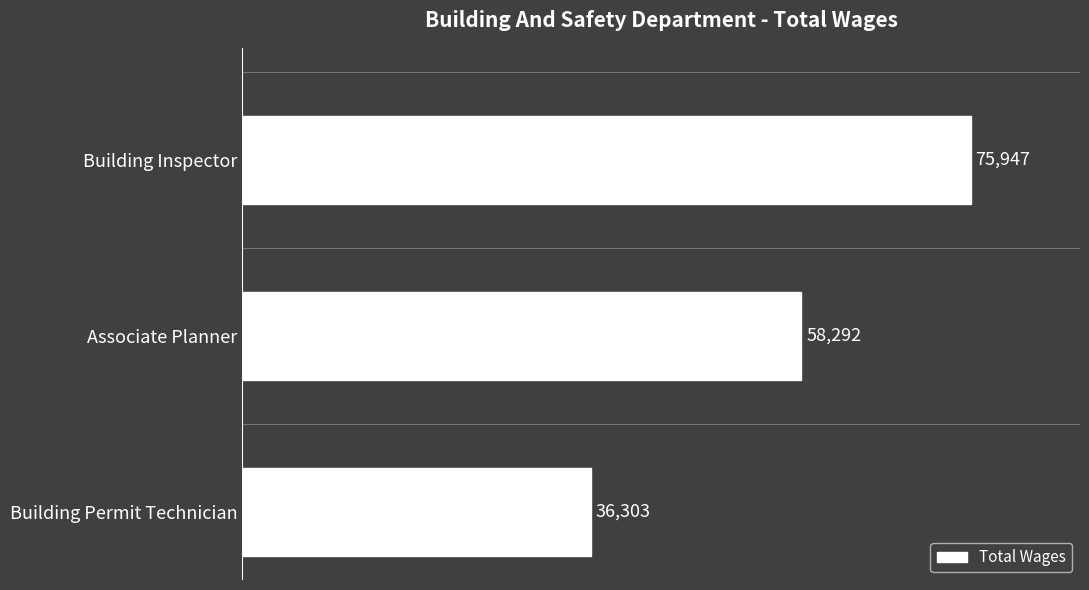

Is it true that the value at Associate Planner is 76076?

False